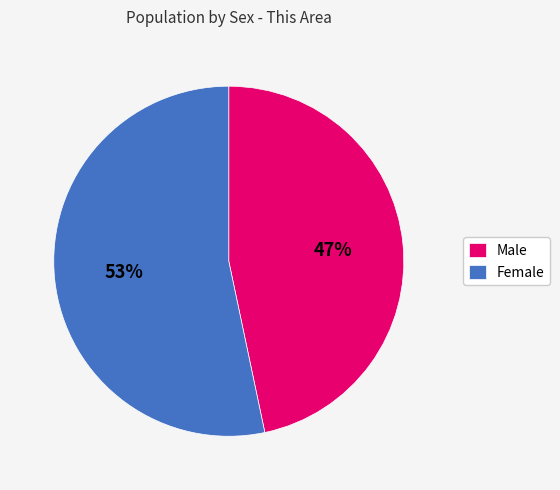

To the nearest percent, what is the combined percentage of Male and Female?

100%